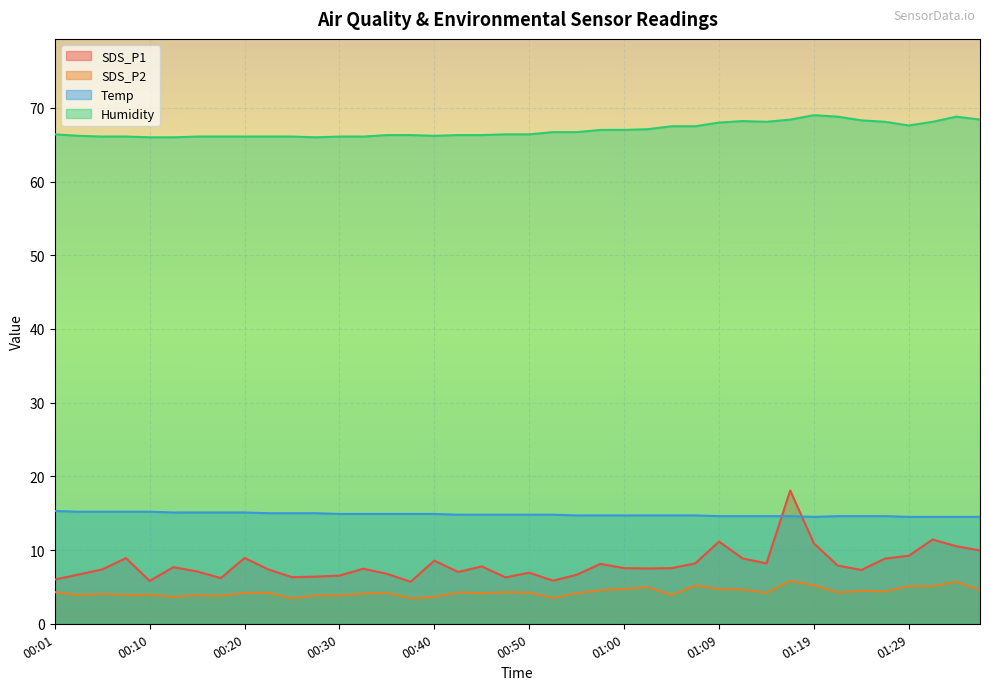

How many interior local peaks does the SDS_P2 series have?

11